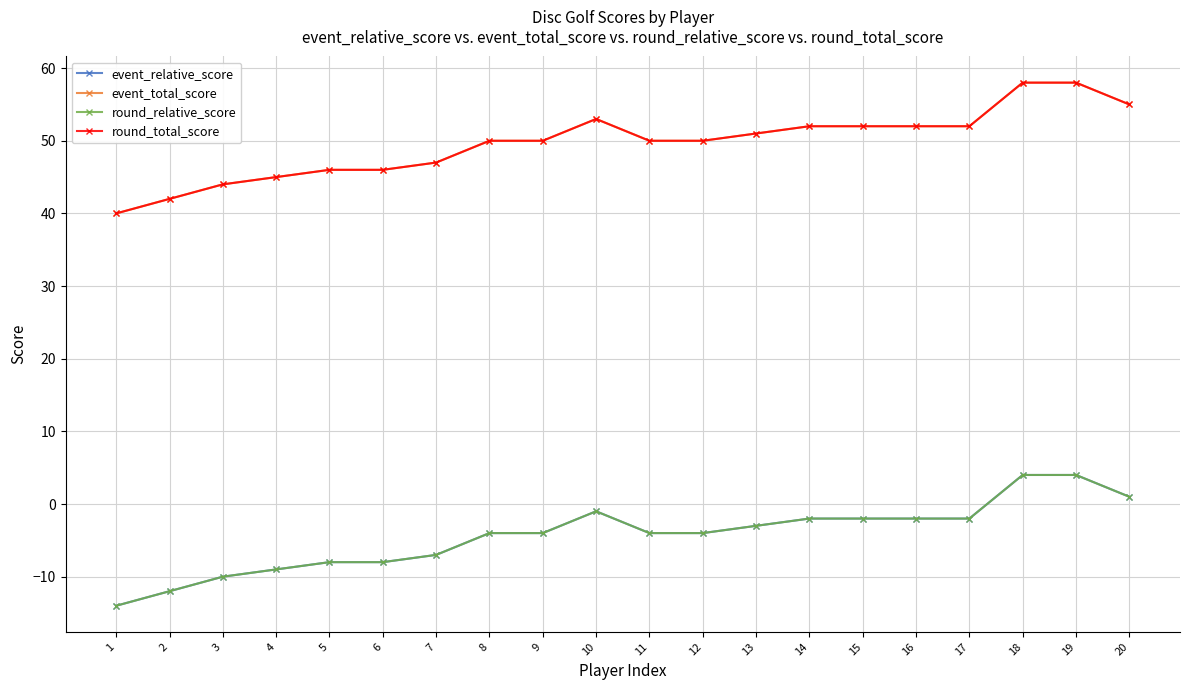

What is the highest value of the event_total_score series?

58